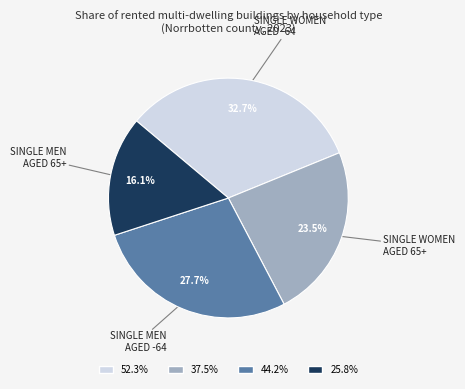

What is the largest slice in the pie chart?

52.3%